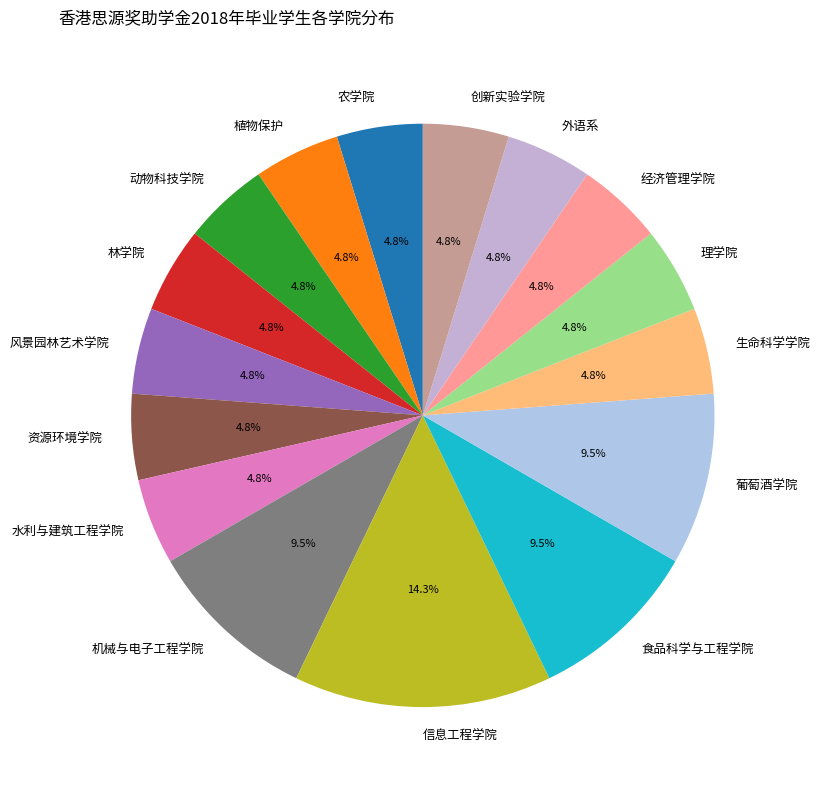

To the nearest percent, what is the combined percentage of 食品科学与工程学院 and 创新实验学院?

14%